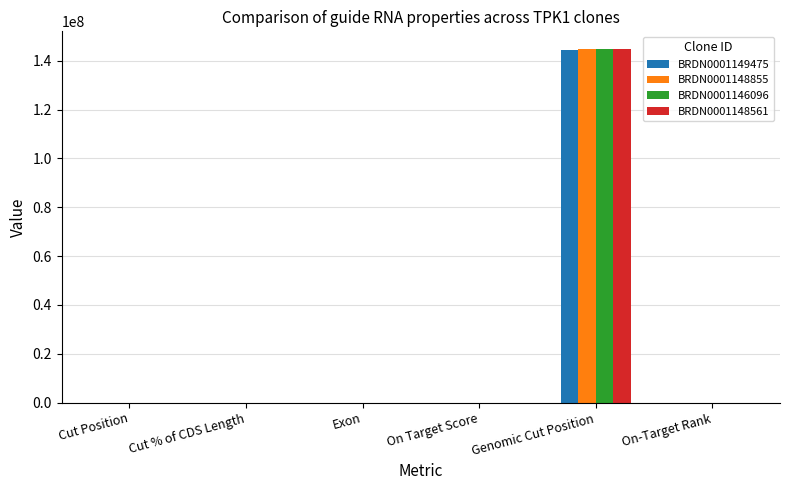

What is the spread (max minus min) of values at Exon?

6.0